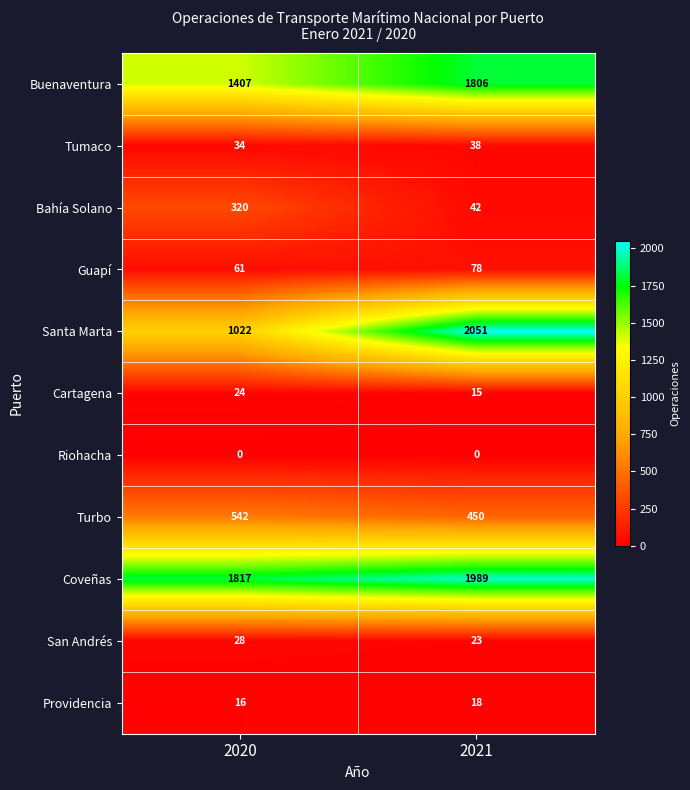

At how many categories does at least one series exceed 2038?

1